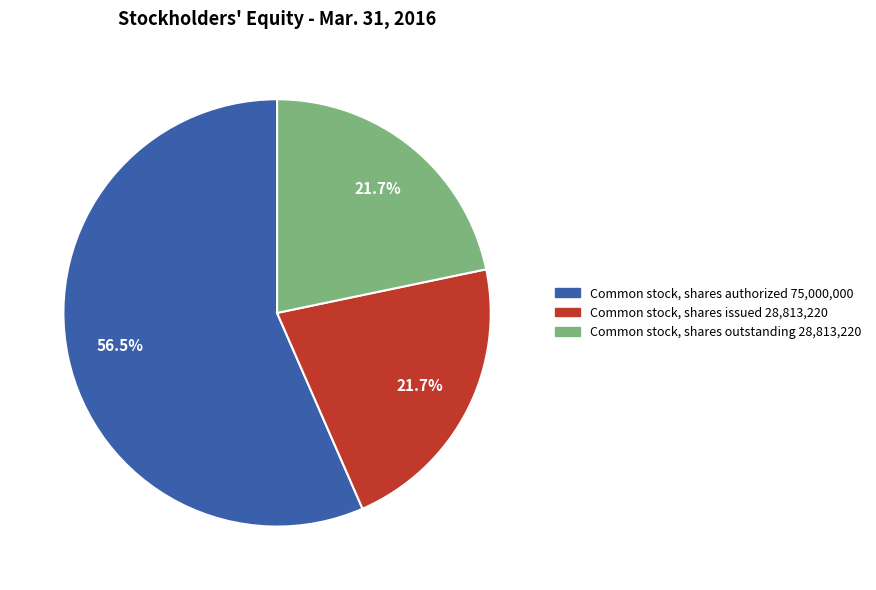

Is there any slice that represents more than half of the pie?

Yes